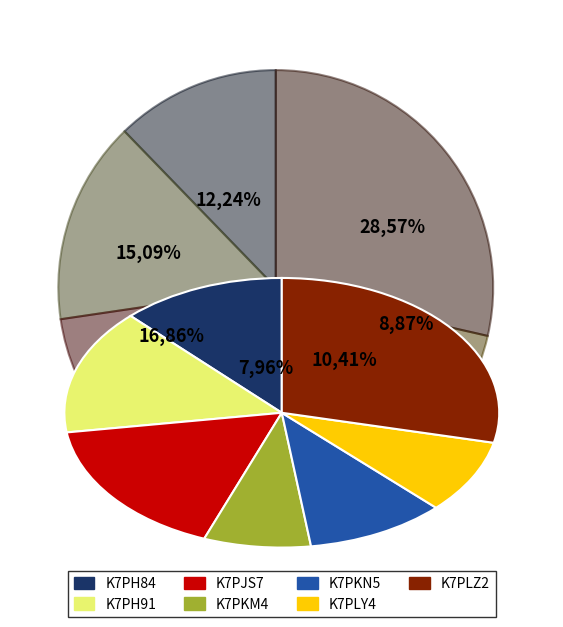

The K7PKM4 slice represents 2% of the pie. True or false?

False